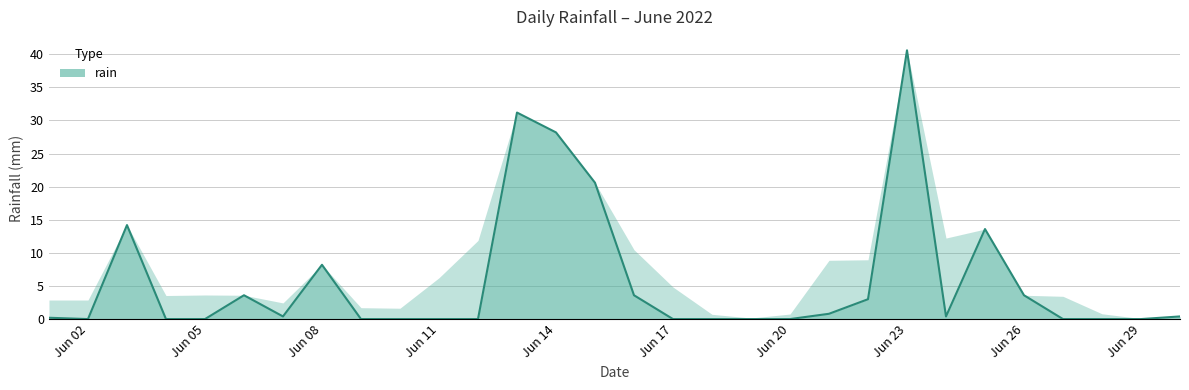

Is it true that rain equals 0.0 at Jun 29?

True